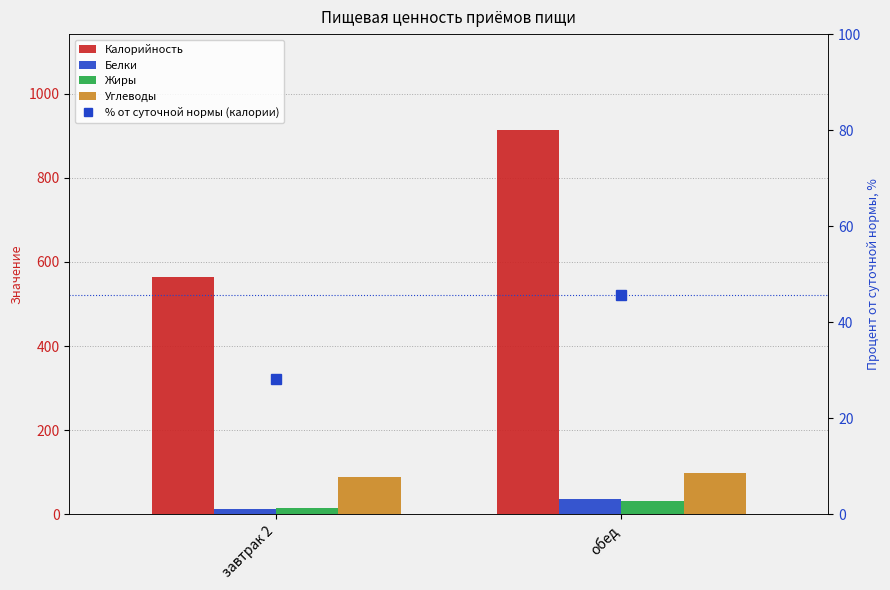

What is the difference between the Углеводы values at завтрак 2 and обед?

9.0